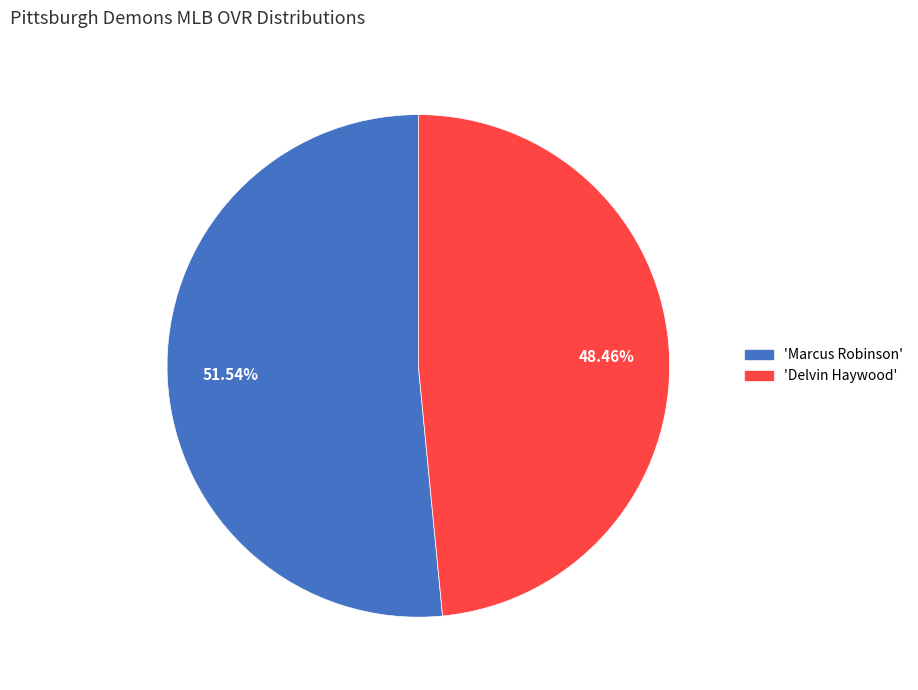

Count the number of slices in the pie.

2